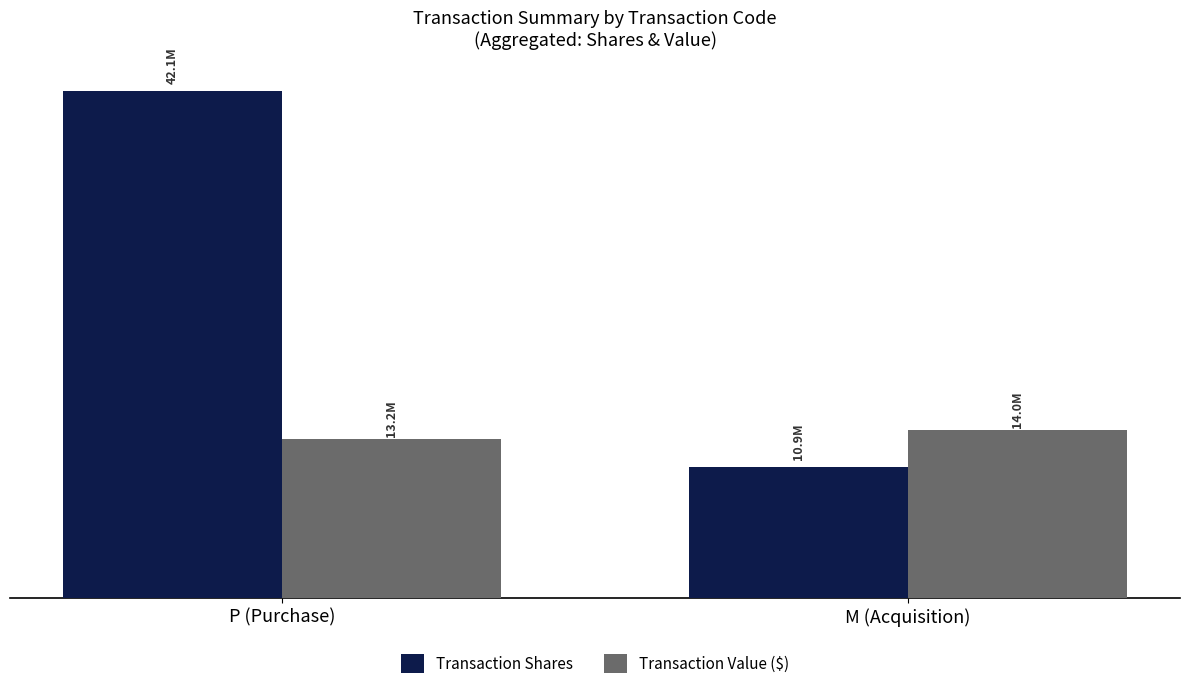

What are all the series names shown in the legend?

Transaction Shares, Transaction Value ($)